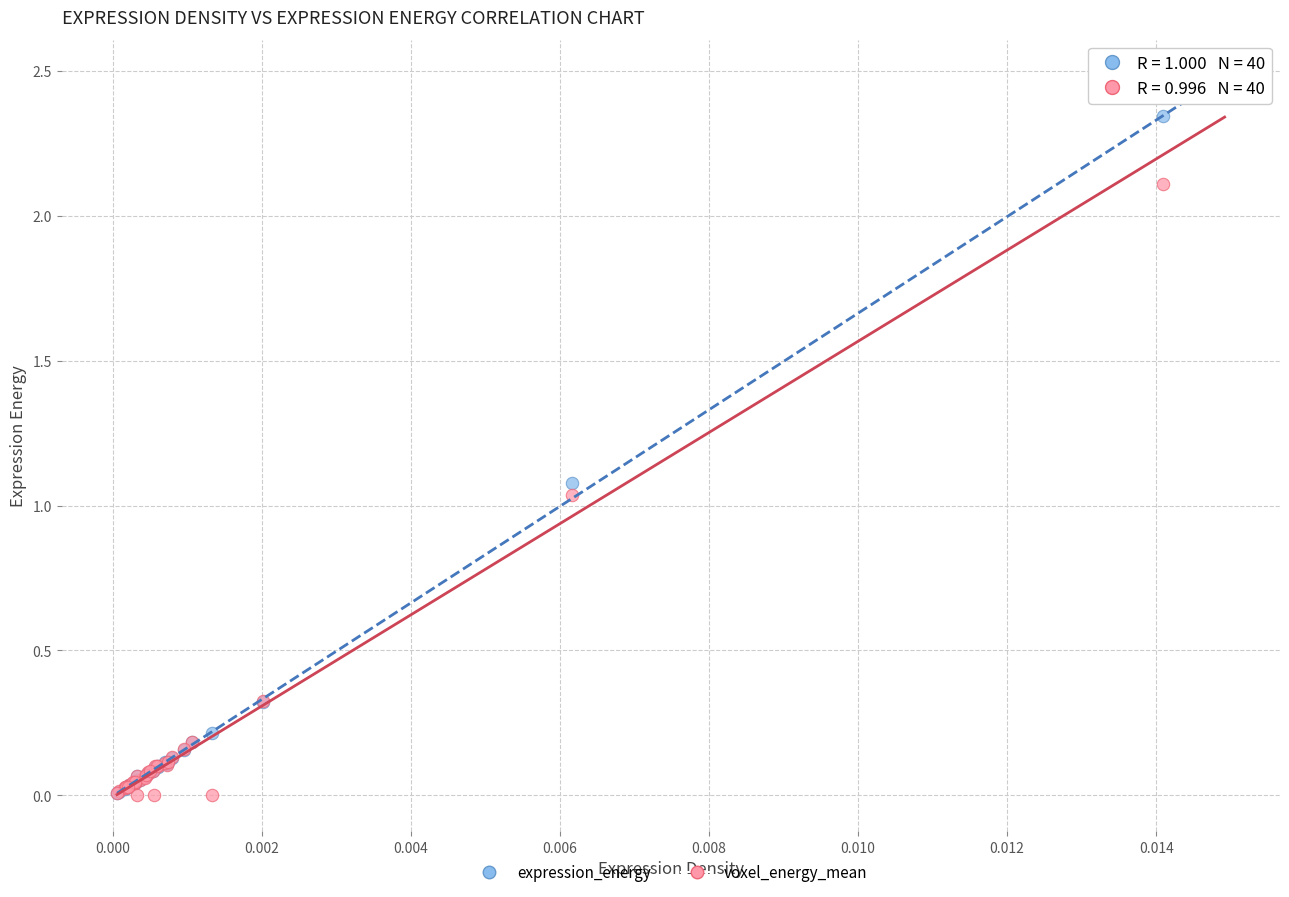

In the expression_energy series, what Y value is closest to 1?

1.1